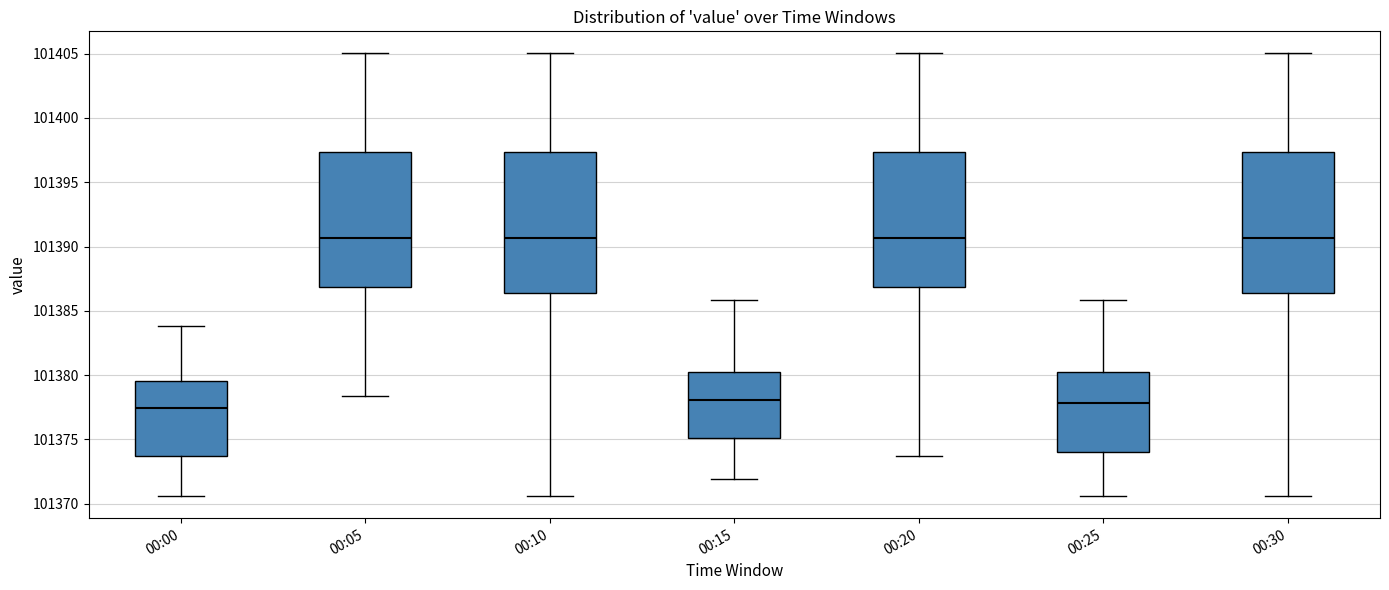

Reading left to right, transcribe this box plot: for each box, give where its median line is, the range the box spans, and where its two whiskers end, as read against the y-axis. The values are not printed on the chart, so give them approximately, as read against the axis.

00:00: median 101377.5, box 101373.5 to 101379.5, whiskers 101370.5 to 101384.0
00:05: median 101390.5, box 101387.0 to 101397.5, whiskers 101378.5 to 101405.0
00:10: median 101390.5, box 101386.5 to 101397.5, whiskers 101370.5 to 101405.0
00:15: median 101378.0, box 101375.0 to 101380.5, whiskers 101372.0 to 101386.0
00:20: median 101390.5, box 101387.0 to 101397.5, whiskers 101373.5 to 101405.0
00:25: median 101378.0, box 101374.0 to 101380.5, whiskers 101370.5 to 101386.0
00:30: median 101390.5, box 101386.5 to 101397.5, whiskers 101370.5 to 101405.0